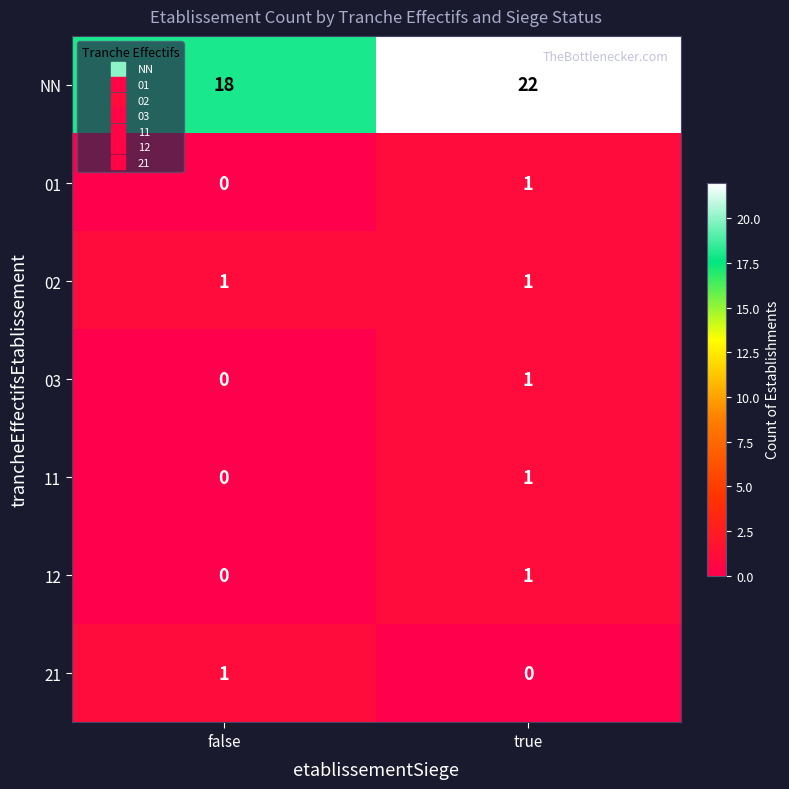

What is the total value across all series at true?

27